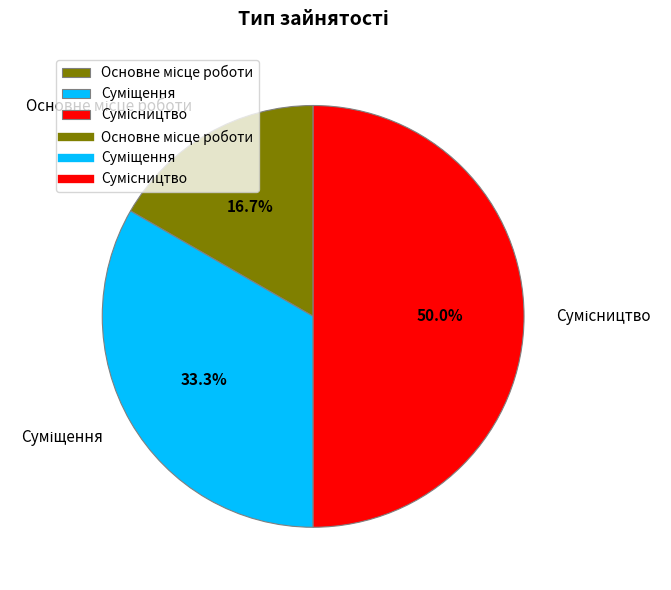

To the nearest percent, what percentage of the pie is Суміщення?

33%